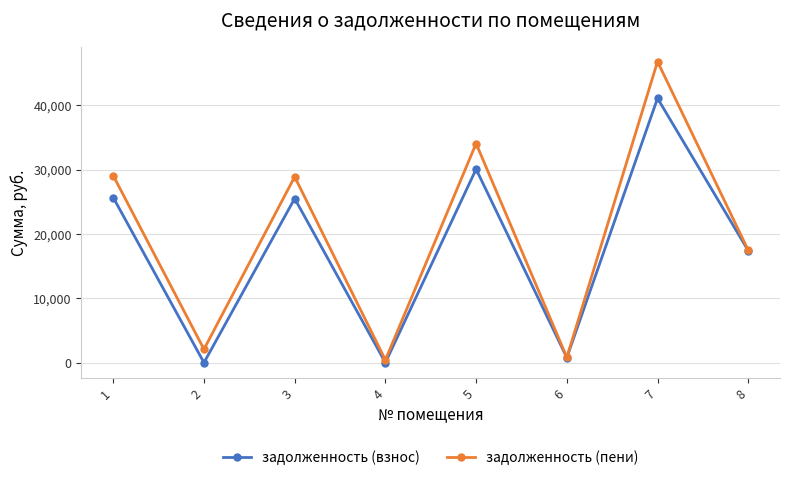

Does the chart display data point markers on the line(s)?

Yes